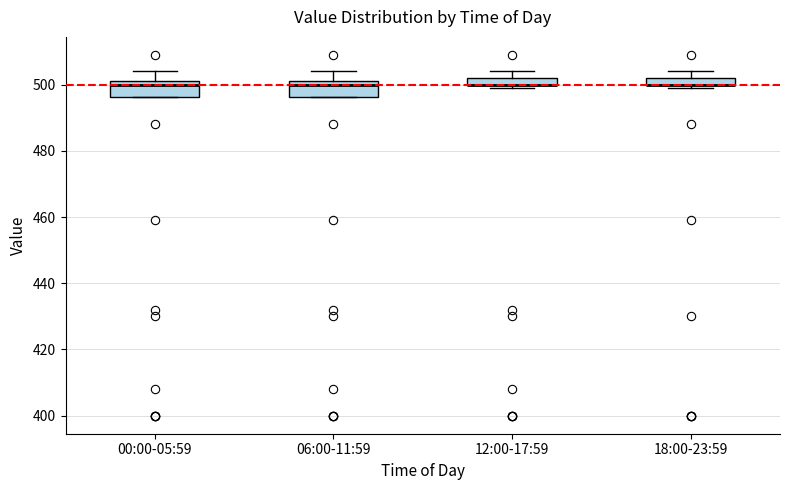

Where is the upper edge of the box for 12:00-17:59 on the y-axis? The values are not printed on the chart, so give them approximately, as read against the axis.

502